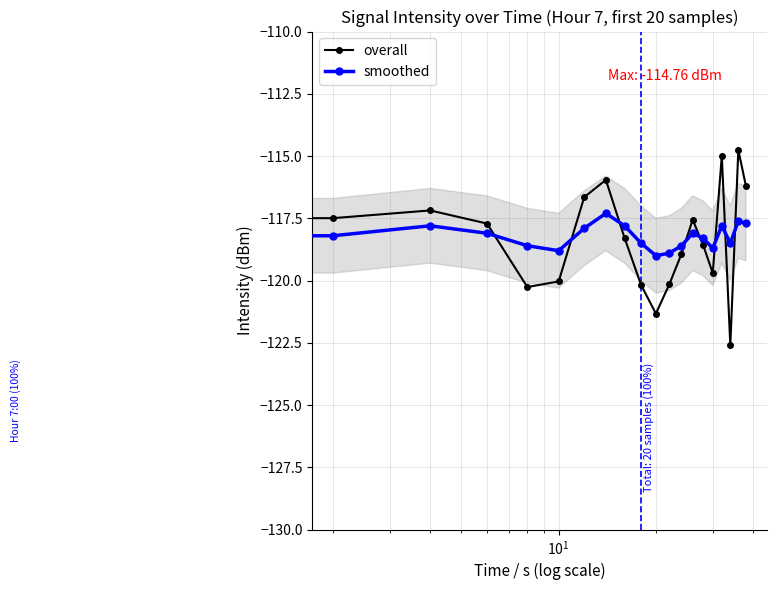

List the series in order of their peak value, lowest first.

smoothed, overall